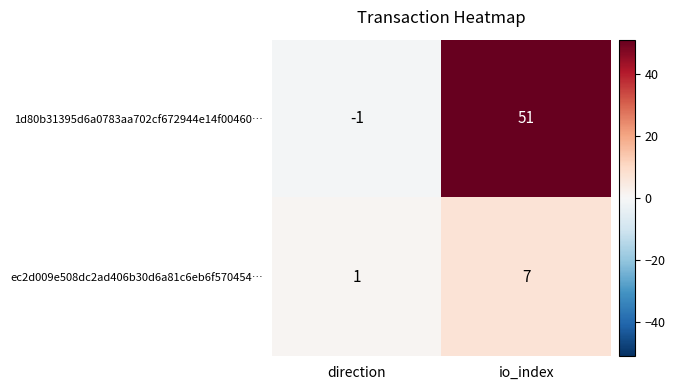

Where is ec2d009e508dc2ad406b30d6a81c6eb6f570454… nearest to the value 4?

direction